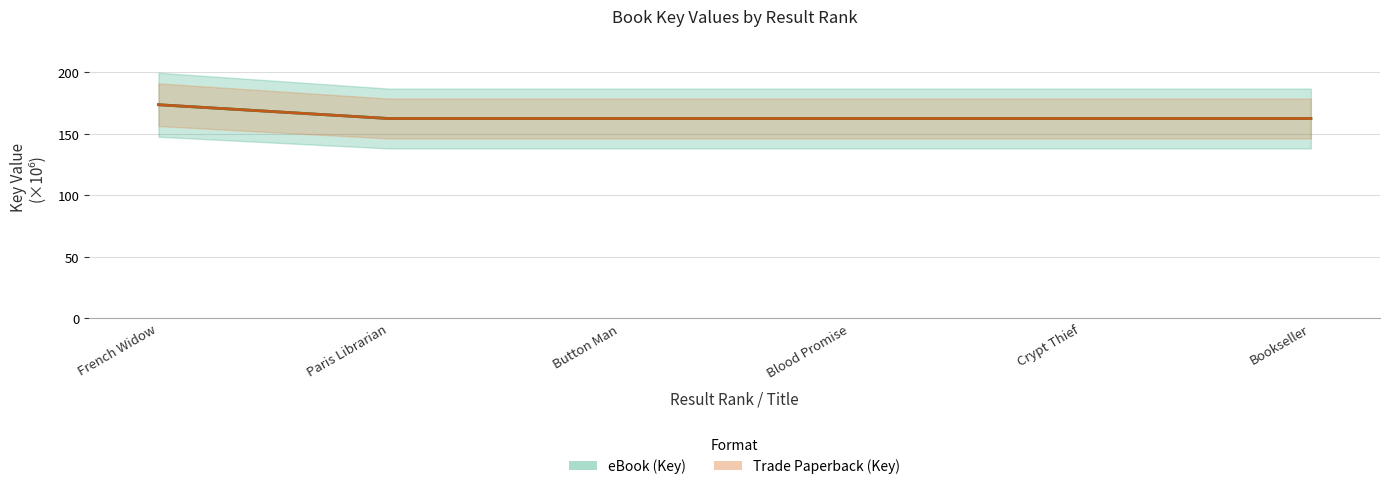

What are all the series names shown in the legend?

eBook, Trade Paperback